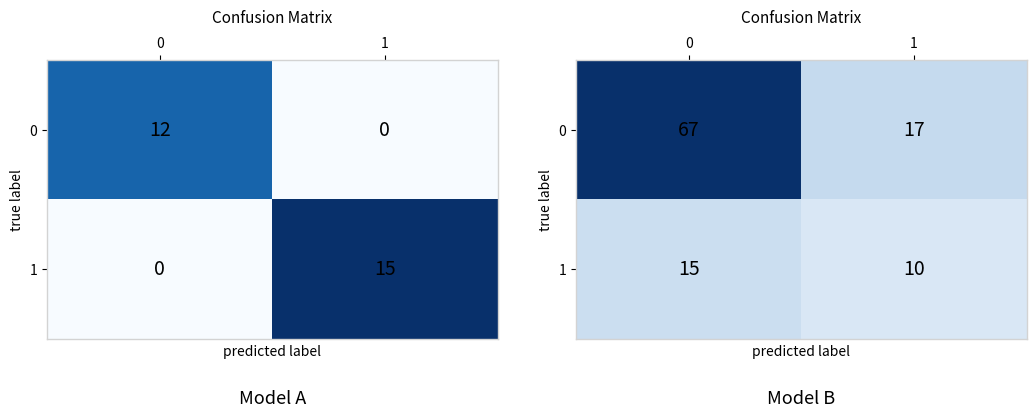

What is the difference between the highest and lowest values at 0?

52